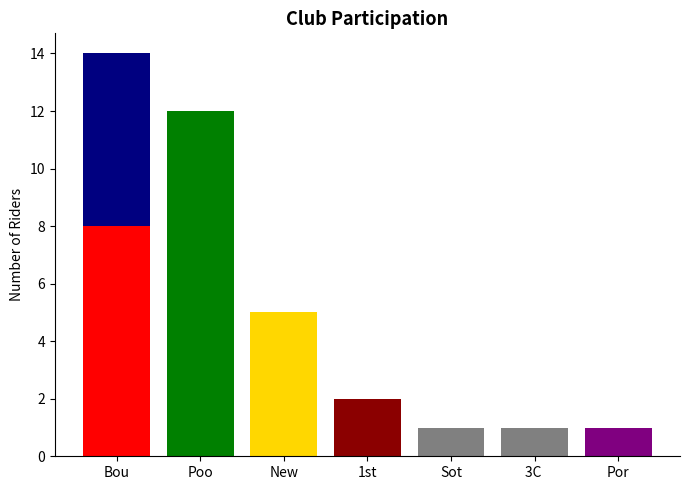

How many series are shown in this chart?

1